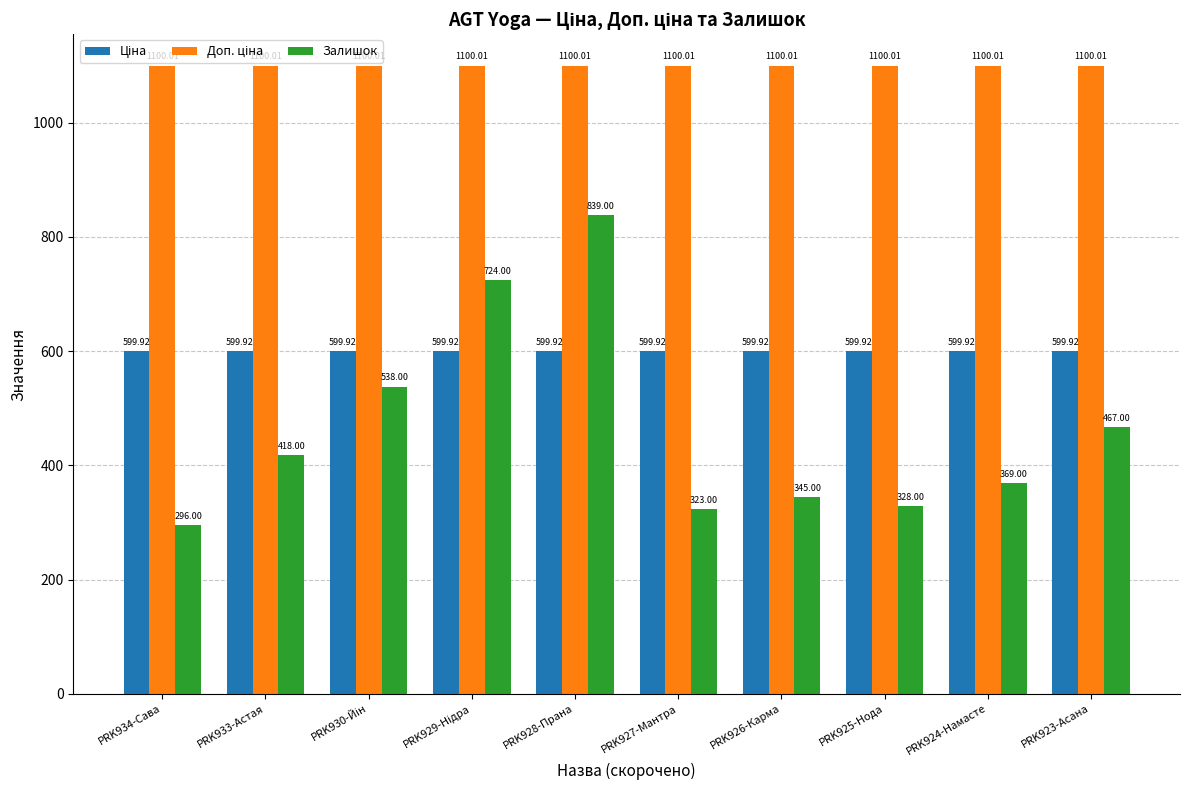

At which category is the sum across all series the highest?

PRK928-Прана